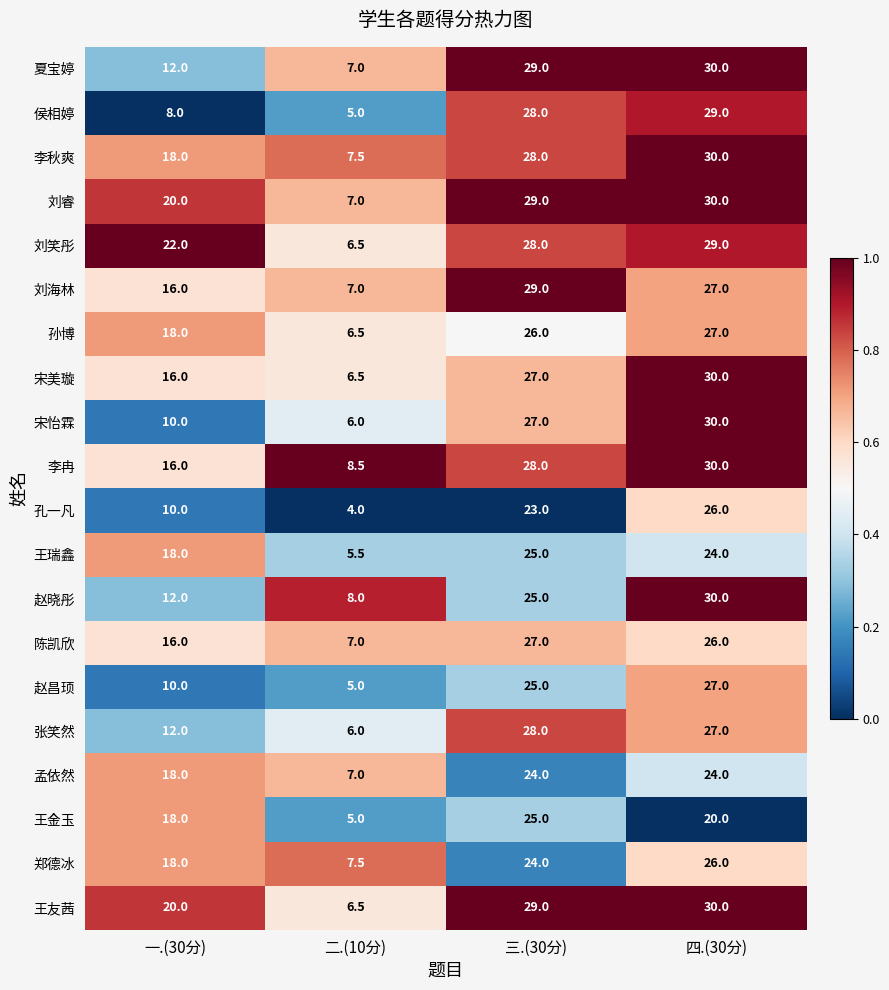

Which series has the largest total across all categories?

刘睿